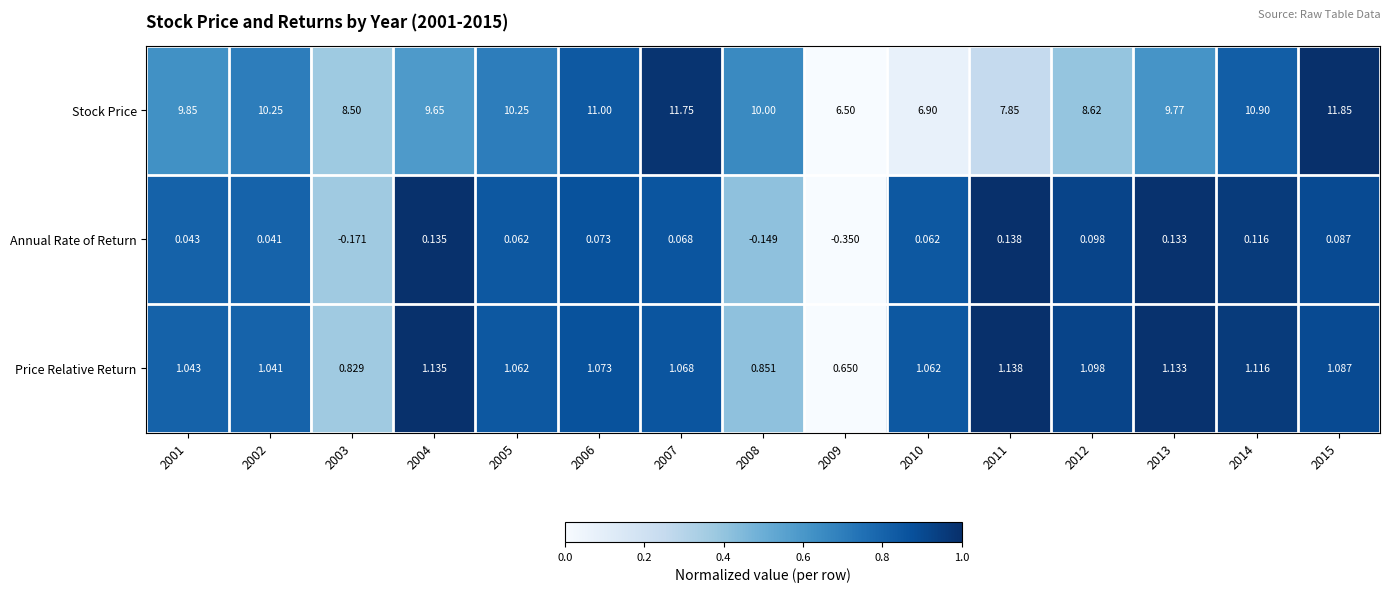

Between 2004 and 2005, which series saw the biggest shift?

Stock Price